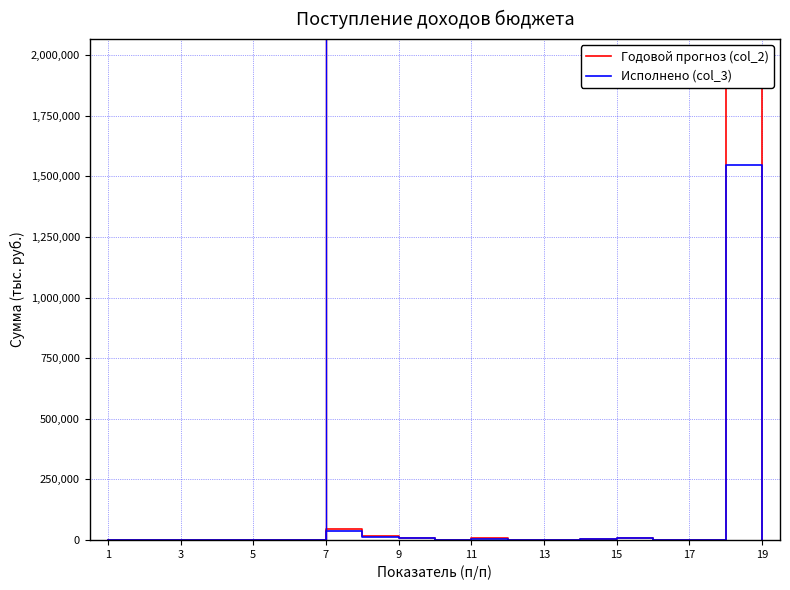

Where does the Исполнено (col_3) series first go above 335?

1